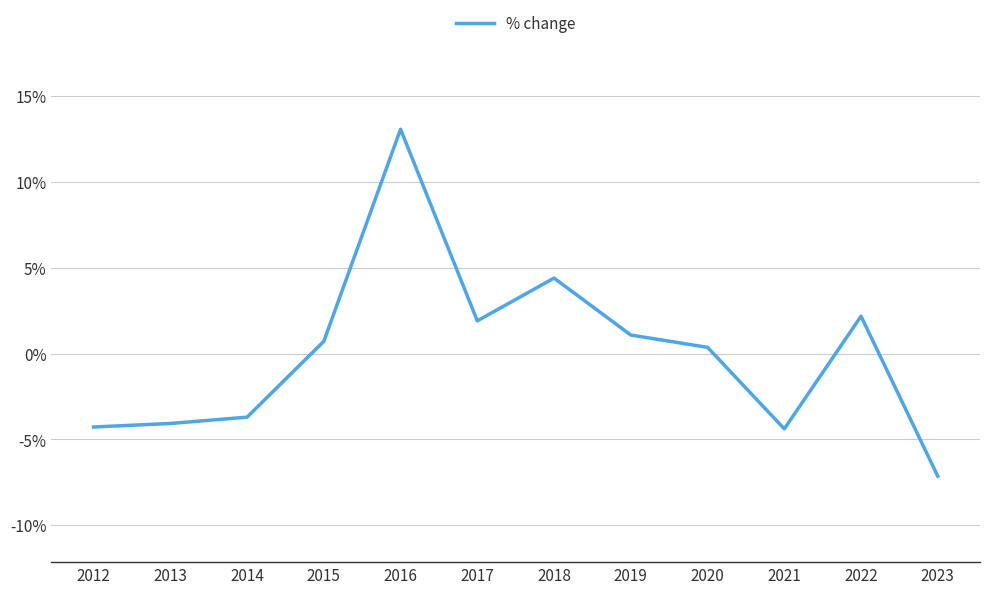

Is this an area chart (filled region under the line)?

No